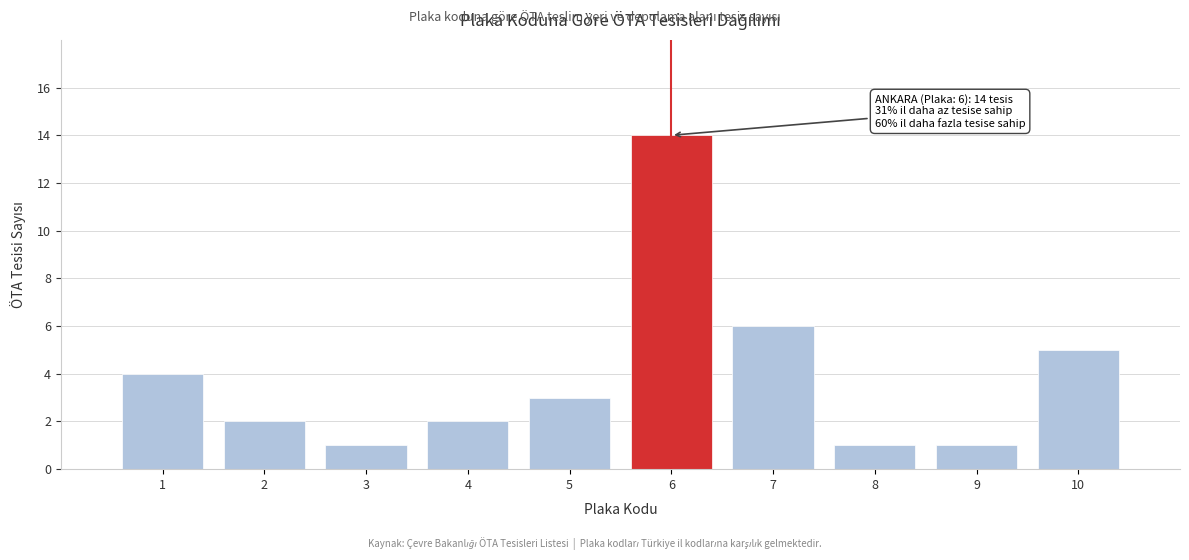

Reading right to left, transcribe all the data shown in this chart.

10=5	9=1	8=1	7=6	6=14	5=3	4=2	3=1	2=2	1=4